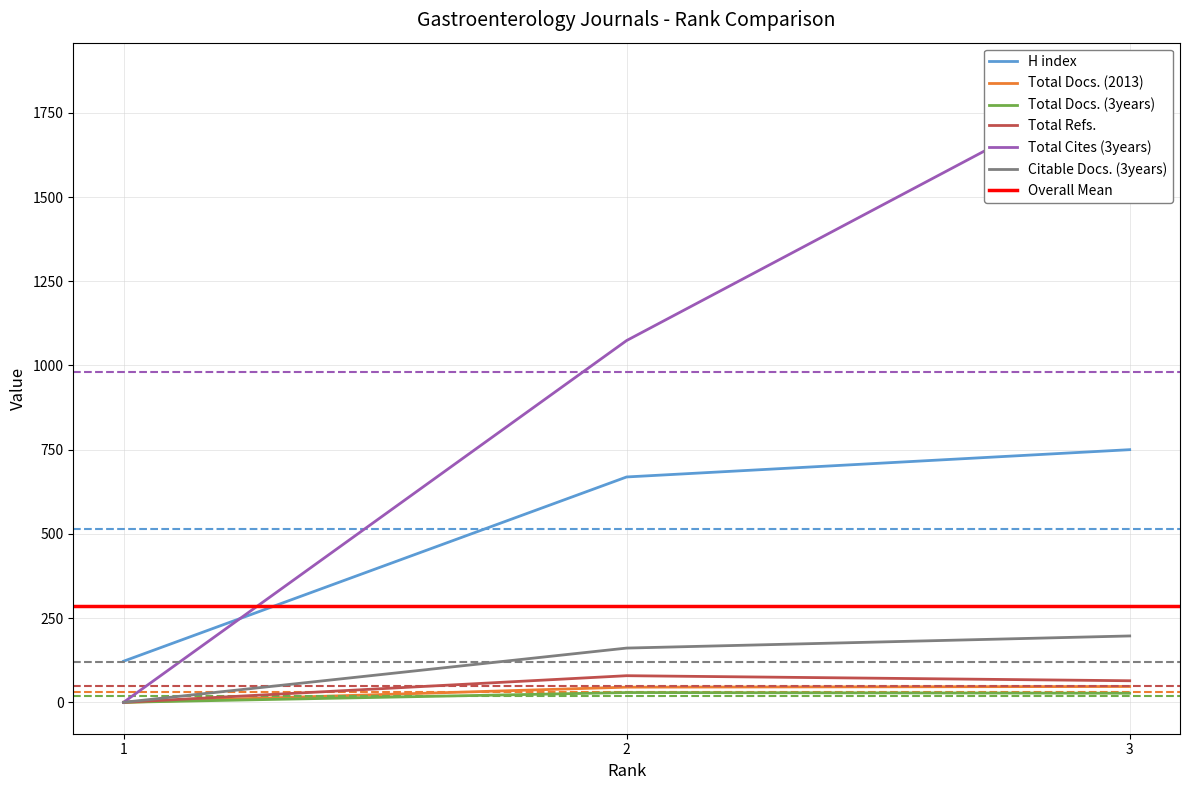

What is the total value across all series at 1?

122